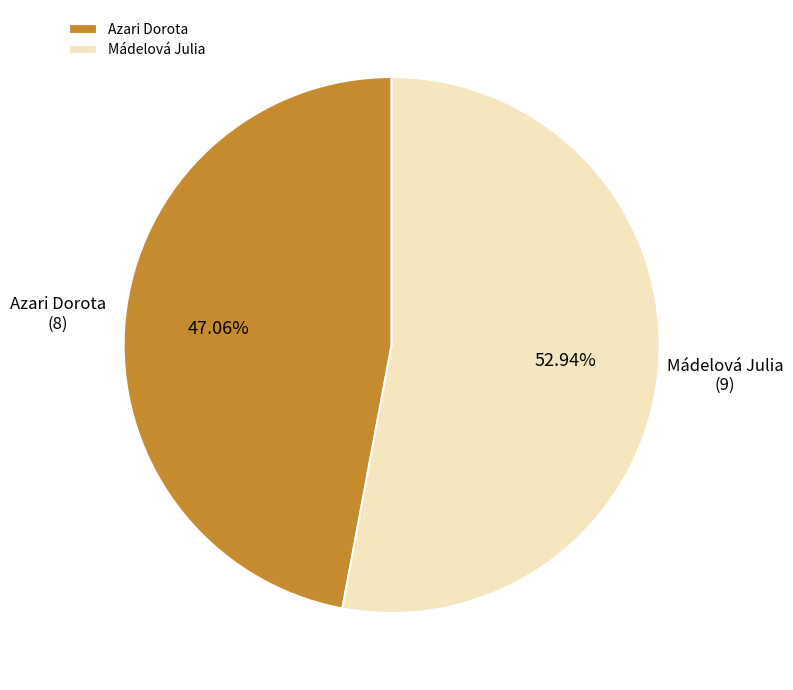

True or false: Azari Dorota accounts for 52% of the total.

False